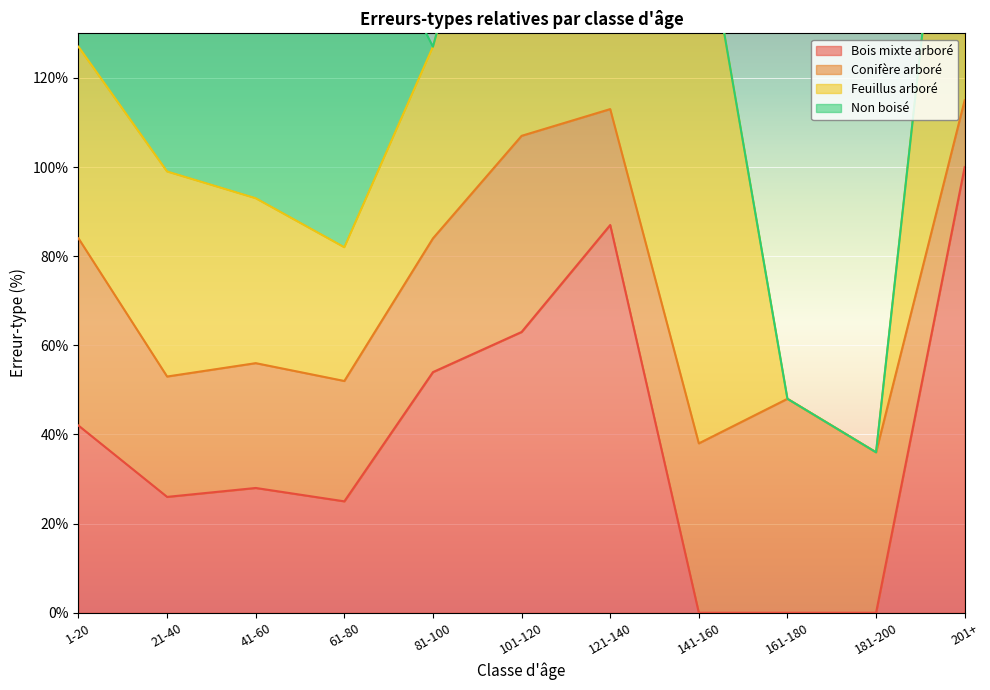

True or false: Conifère arboré and Feuillus arboré cross at least once.

True